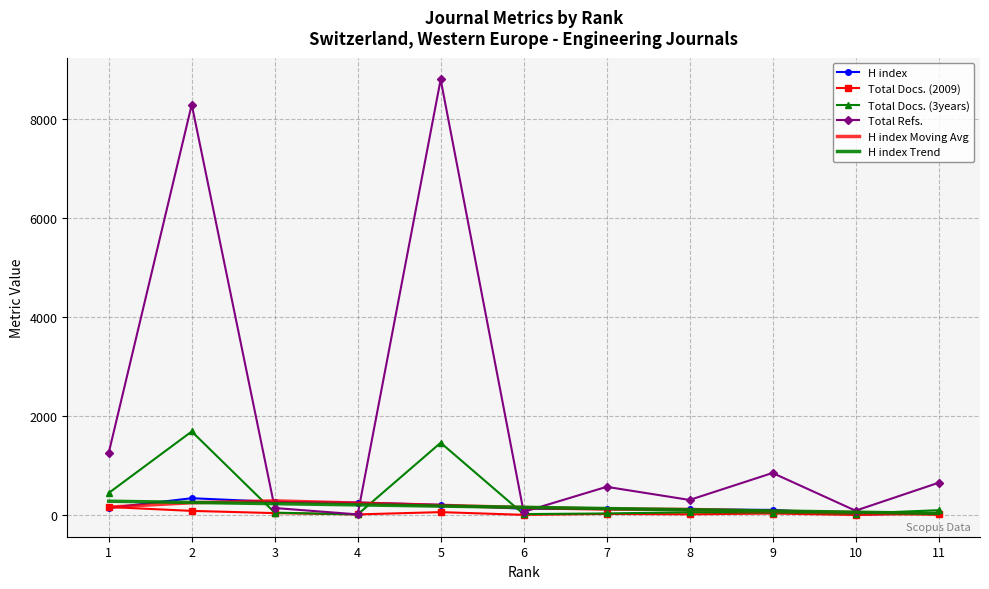

What is the greatest value displayed?

8802.0